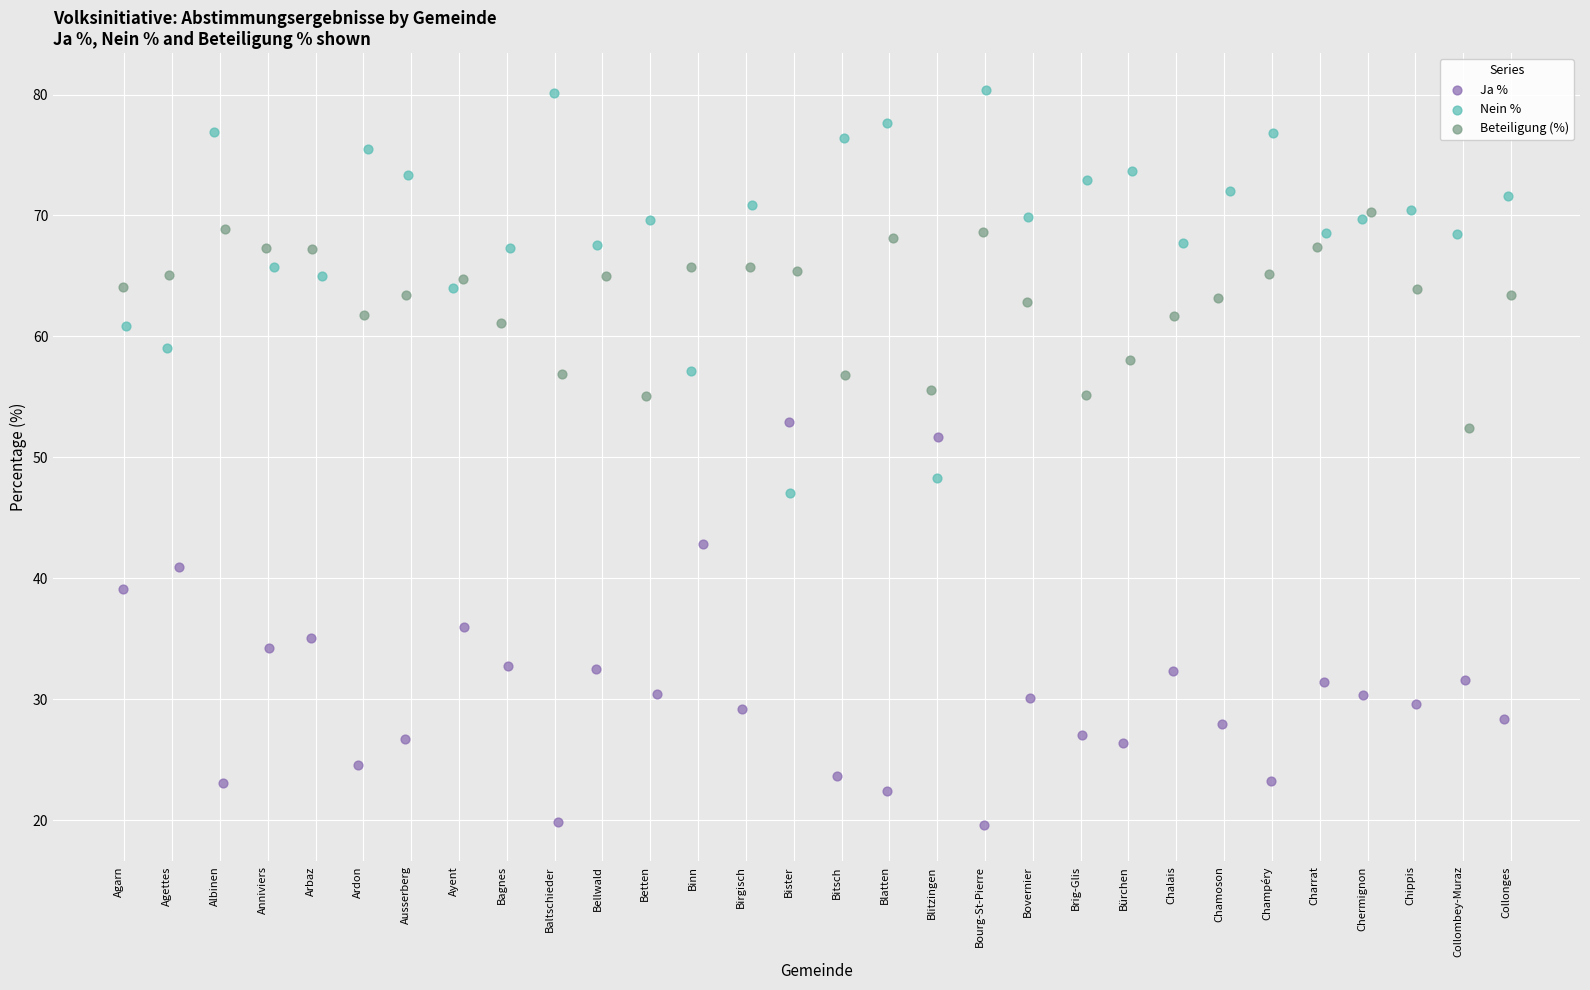

Which series contains the lowest Y value?

Ja %